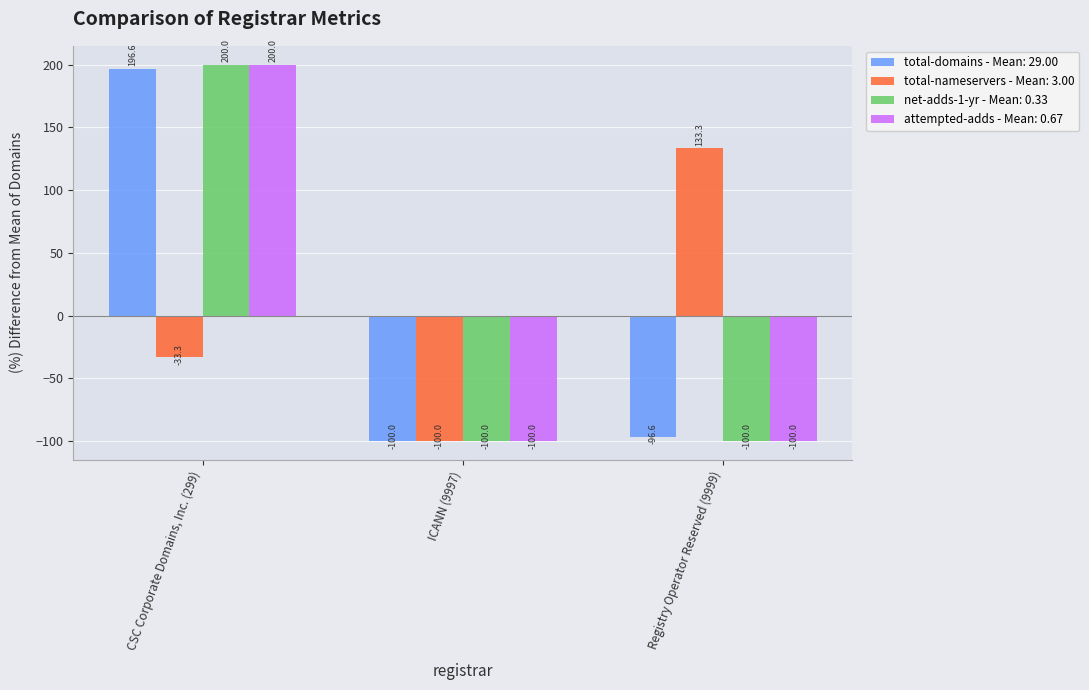

Between ICANN (9997) and Registry Operator Reserved (9999), which series saw the biggest shift?

total-nameservers - Mean: 3.00